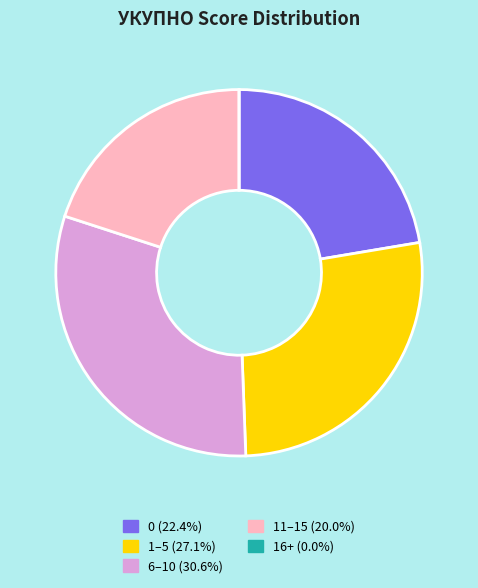

Approximately how many times larger is the value at 0 (22.4%) compared to 1–5 (27.1%)?

0.8